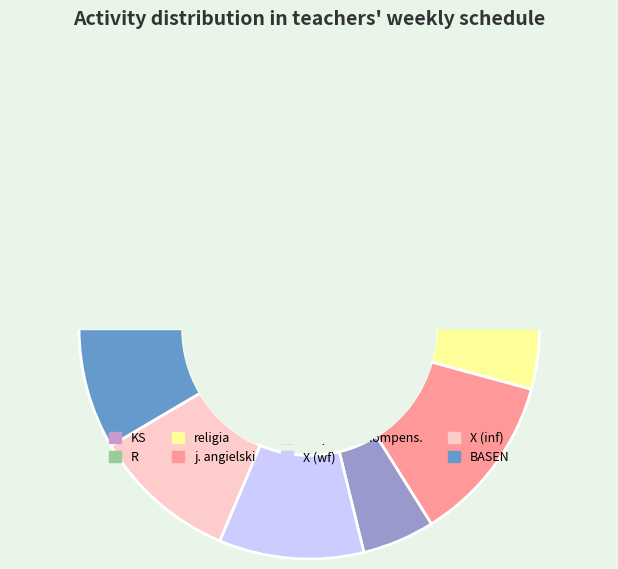

To the nearest percent, what is the difference between the largest and smallest slice percentages?

19%